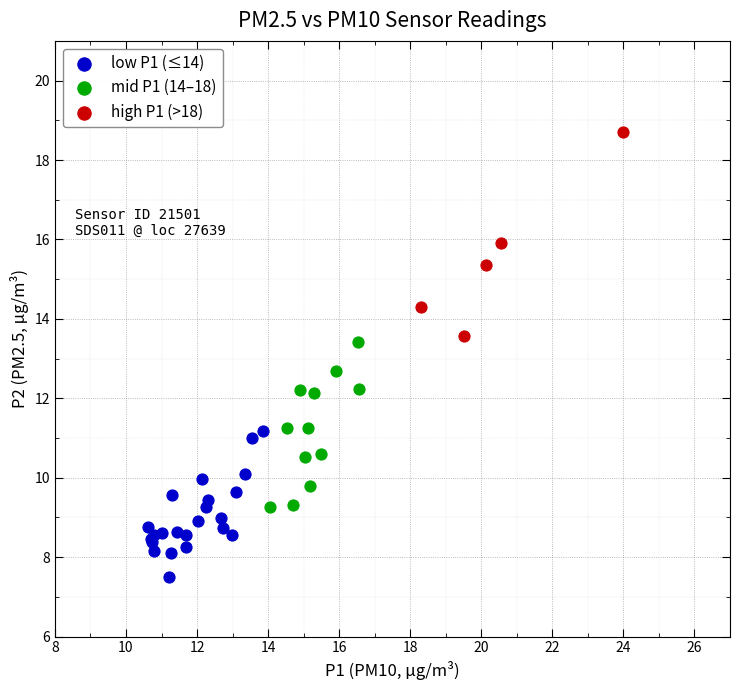

Which series contains the highest Y value?

high P1 (>18)